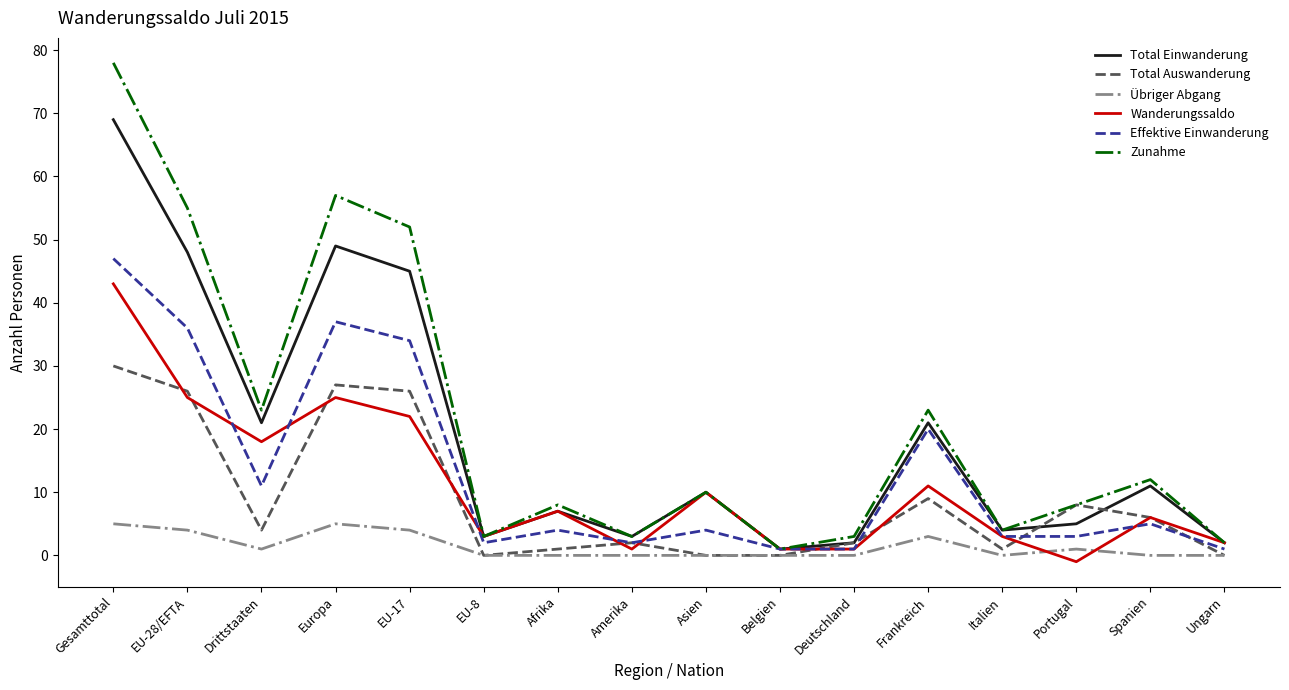

Reading right to left, extract all data points from this chart.

Total Einwanderung: 2	11	5	4	21	2	1	10	3	7	3	45	49	21	48	69
Total Auswanderung: 0	6	8	1	9	2	0	0	2	1	0	26	27	4	26	30
Übriger Abgang: 0	0	1	0	3	0	0	0	0	0	0	4	5	1	4	5
Wanderungssaldo: 2	6	-1	3	11	1	1	10	1	7	3	22	25	18	25	43
Effektive Einwanderung: 1	5	3	3	20	1	1	4	2	4	2	34	37	11	36	47
Zunahme: 2	12	8	4	23	3	1	10	3	8	3	52	57	23	55	78